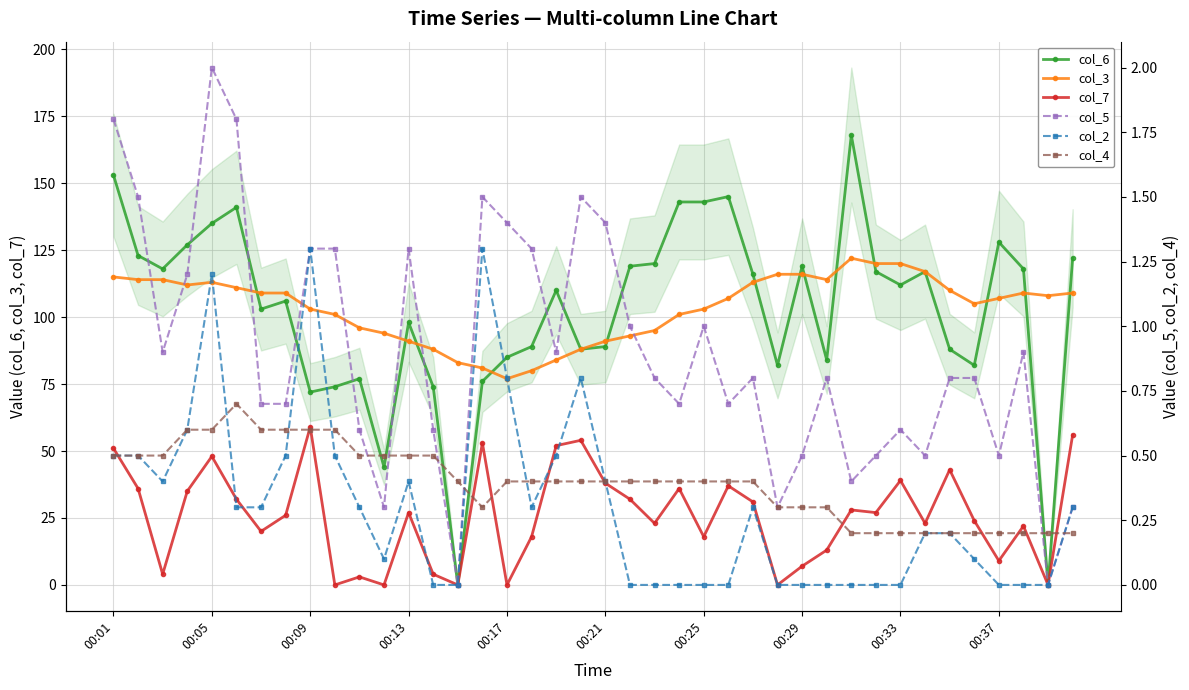

The value of col_2 at 23 is -0.5. True or false?

False